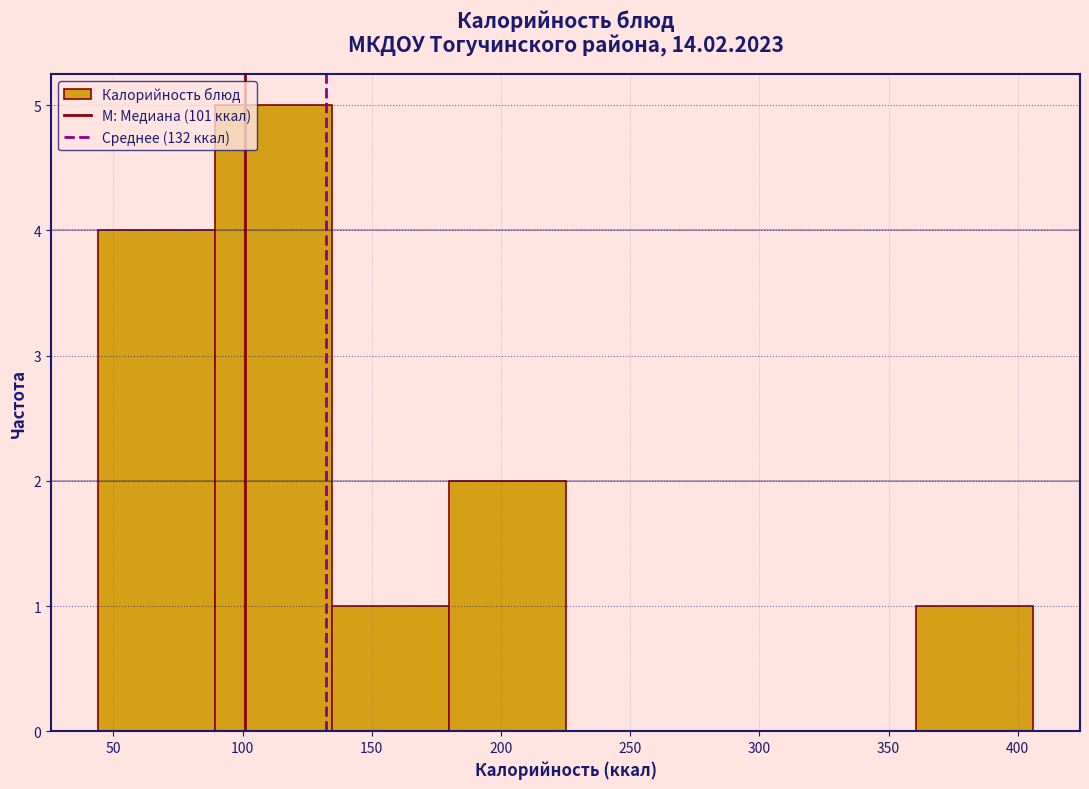

Which range on the x-axis has the tallest bar?

90 to 135